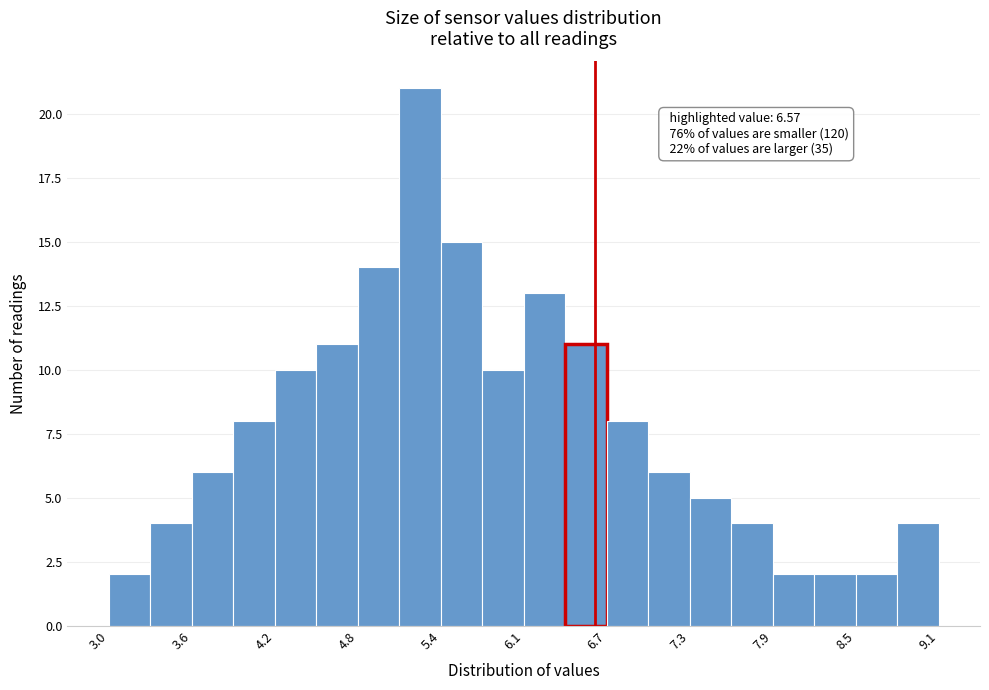

Read against the x-axis, roughly where is the centre of the tallest bar?

5.3